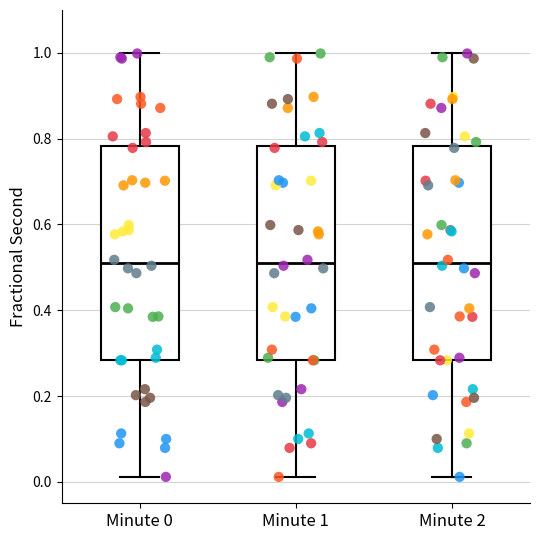

Where does the lower whisker of the box for Minute 1 end on the y-axis? The values are not printed on the chart, so give them approximately, as read against the axis.

0.02